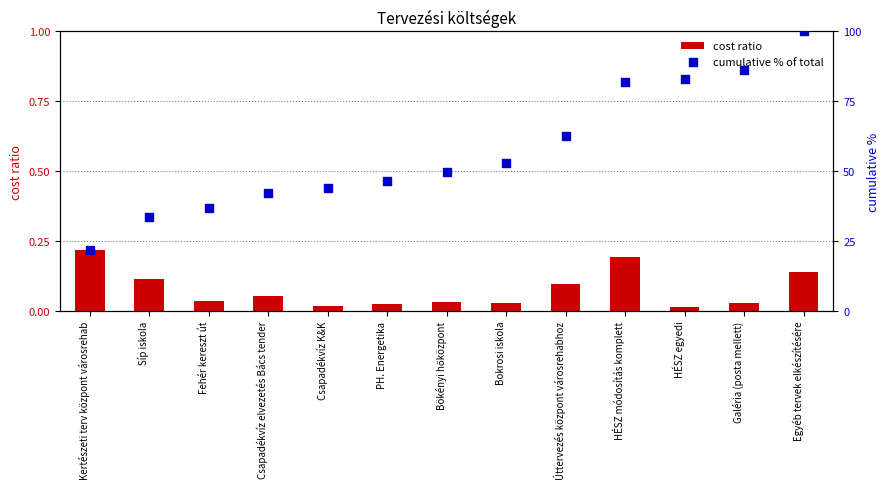

What are all the series names shown in the legend?

cost ratio, cumulative % of total